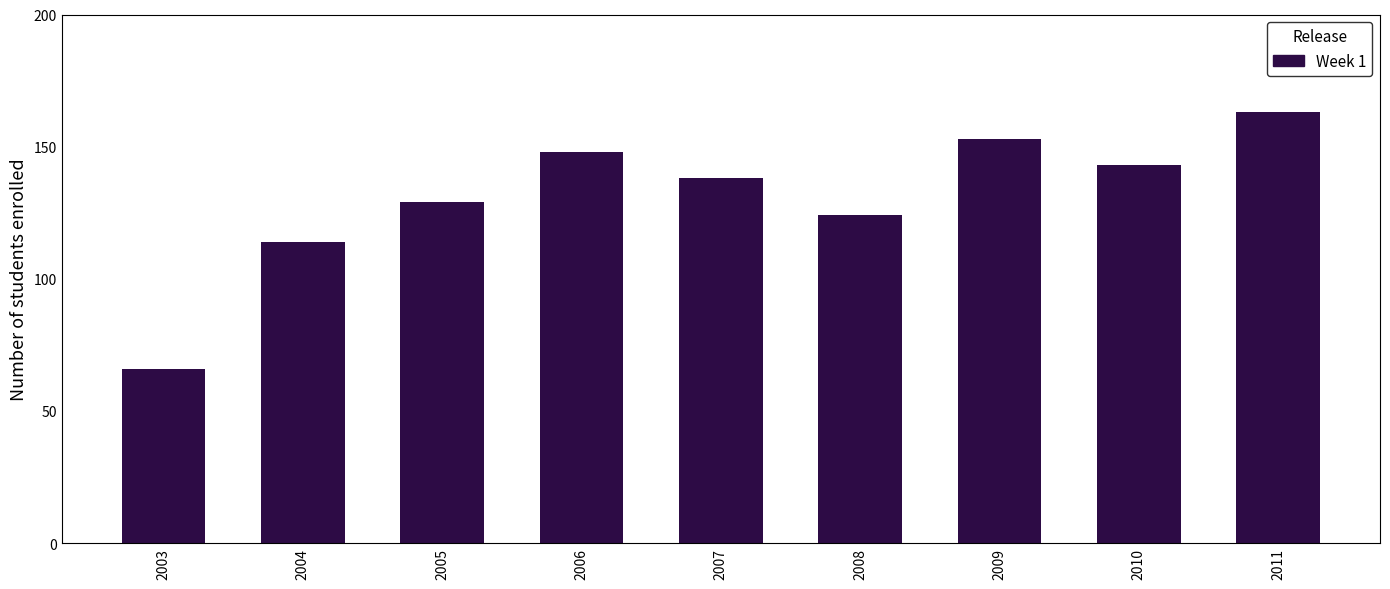

Reading left to right, list all the values displayed in this chart.

2003=66	2004=114	2005=129	2006=148	2007=138	2008=124	2009=153	2010=143	2011=163